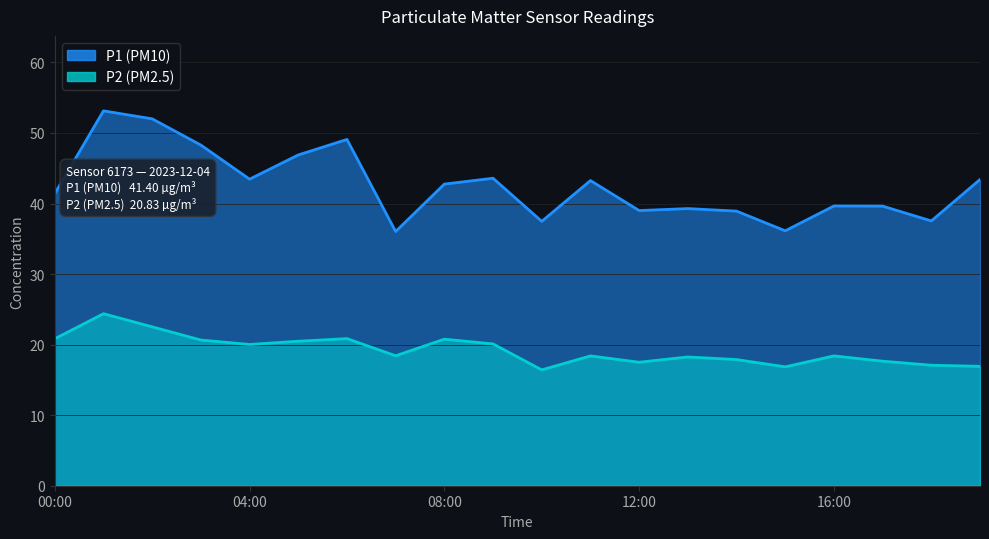

Between 02:00 and 03:00, which series saw the biggest shift?

P1